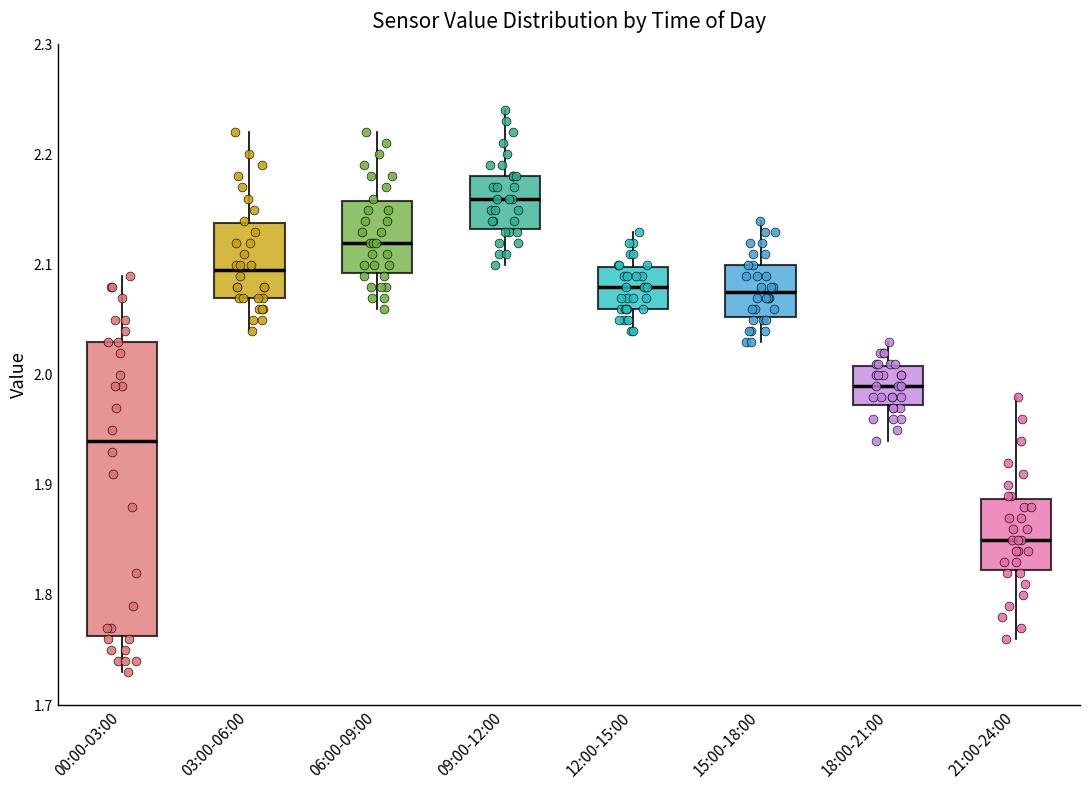

Where is the lower edge of the box for 18:00-21:00 on the y-axis? The values are not printed on the chart, so give them approximately, as read against the axis.

1.97